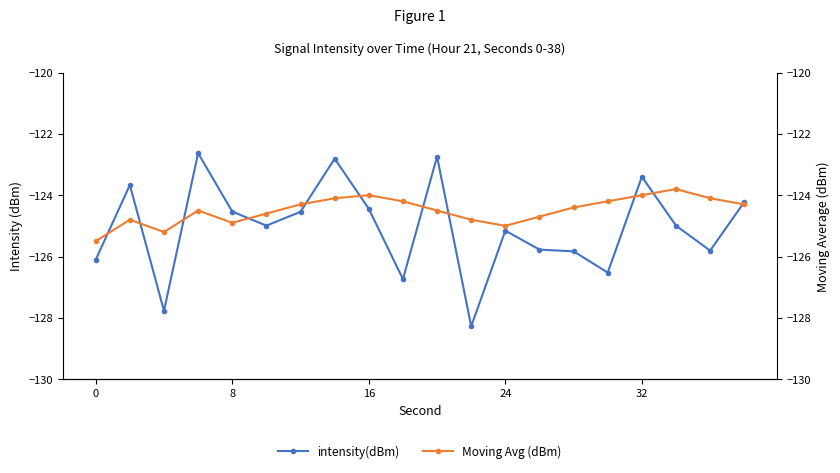

What is the minimum value for intensity(dBm)?

-128.3